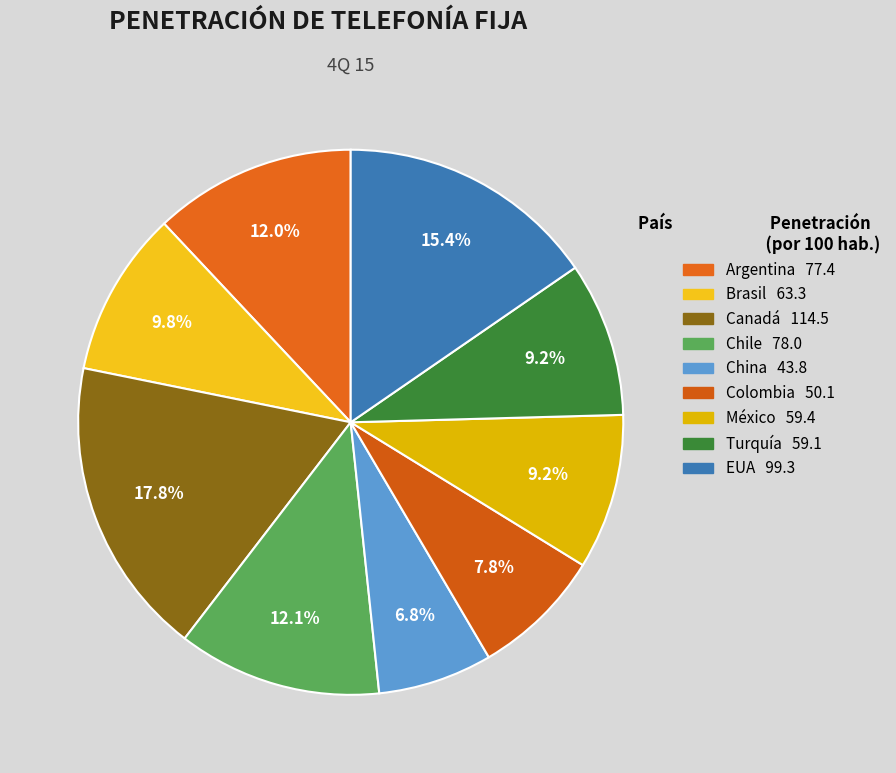

What is the largest slice in the pie chart?

Canadá